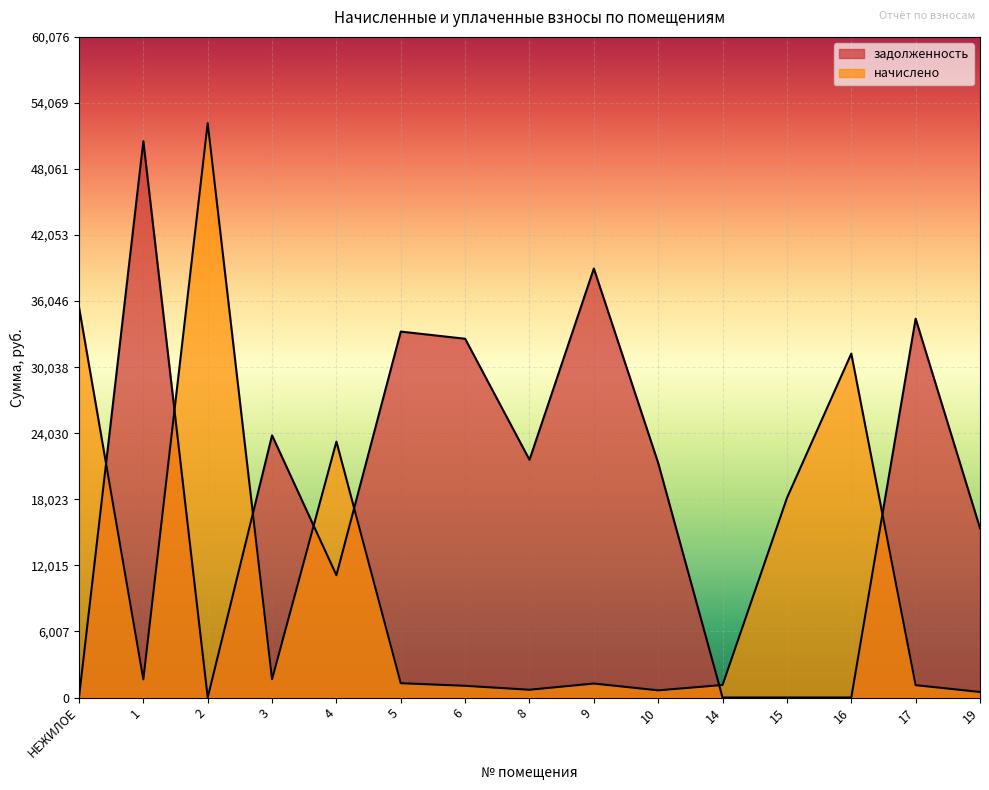

Rank the categories by задолженность value from lowest to highest.

НЕЖИЛОЕ, 2, 14, 15, 16, 4, 19, 10, 8, 3, 6, 5, 17, 9, 1